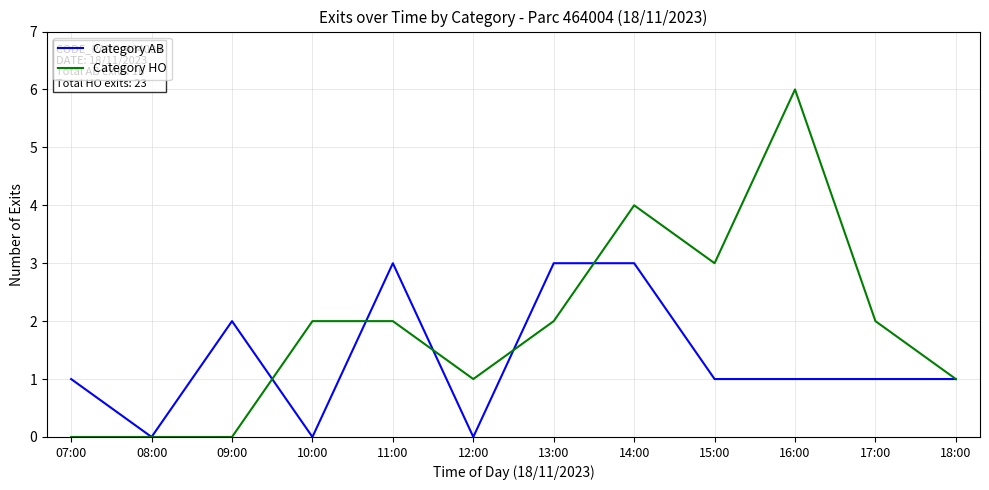

Is this an area chart (filled region under the line)?

No